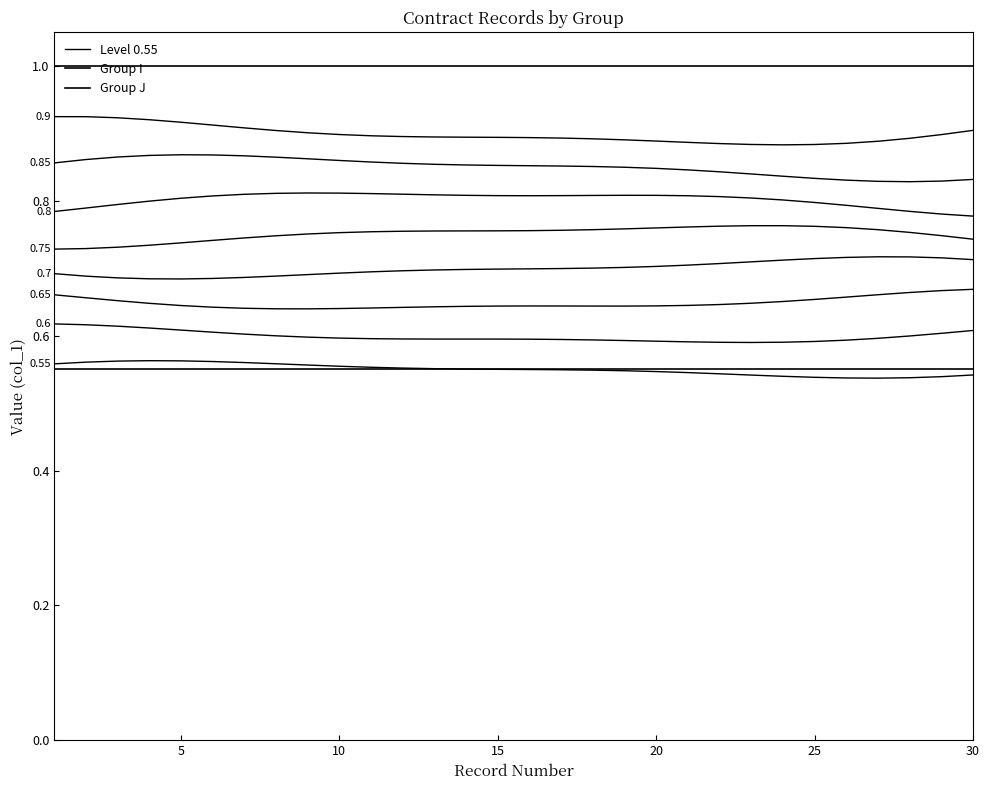

Does the chart have visible grid lines?

No